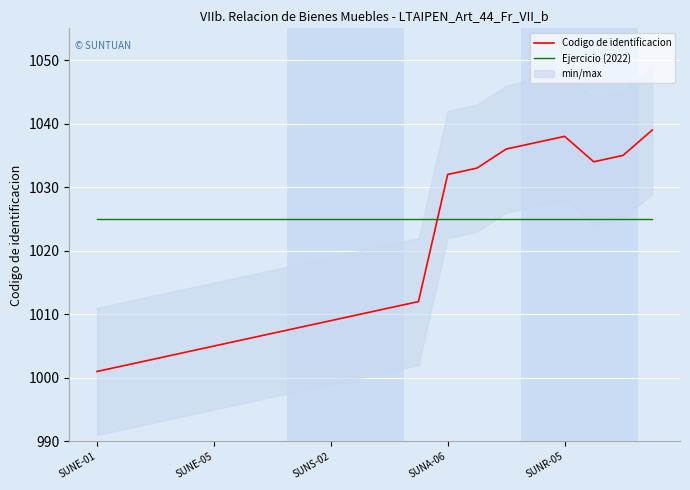

Which category has the lowest value across all series?

SUNE-01